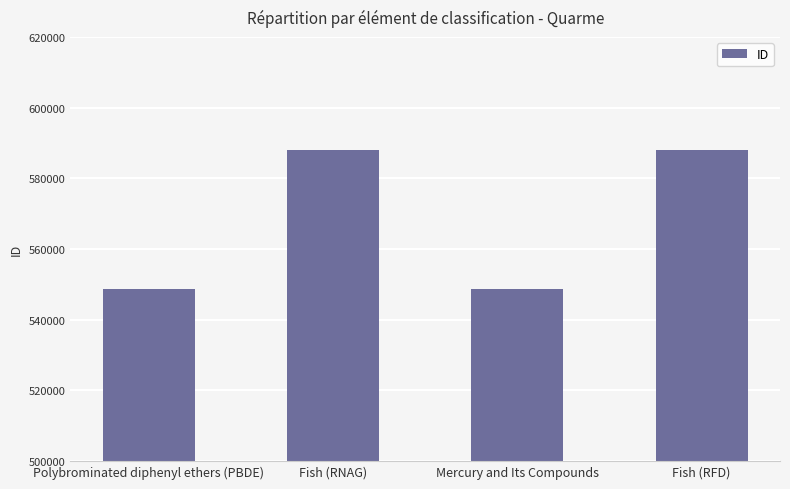

What is the smallest value displayed?

548595